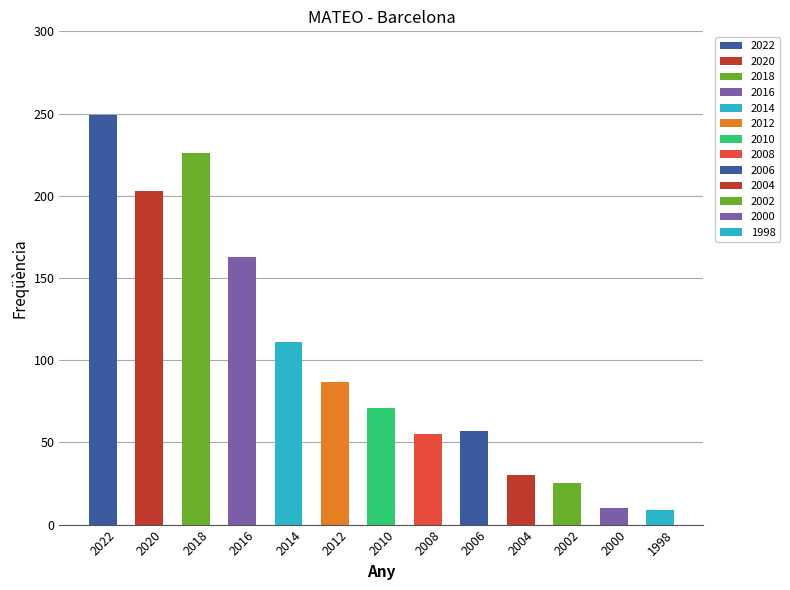

Which has a higher value, 2004 or 1998?

2004